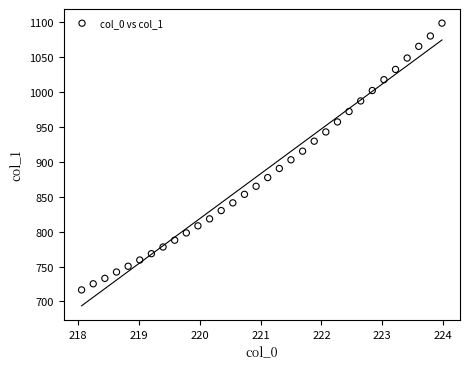

What is the range of Y values (max minus min)?

382.5